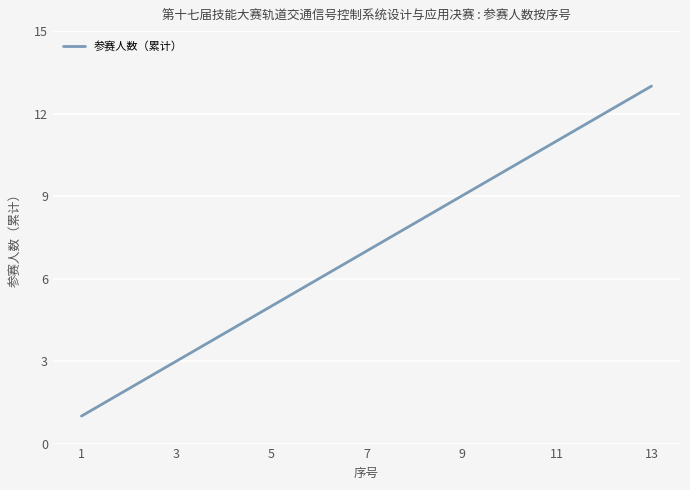

What is the difference between the maximum and minimum values?

12